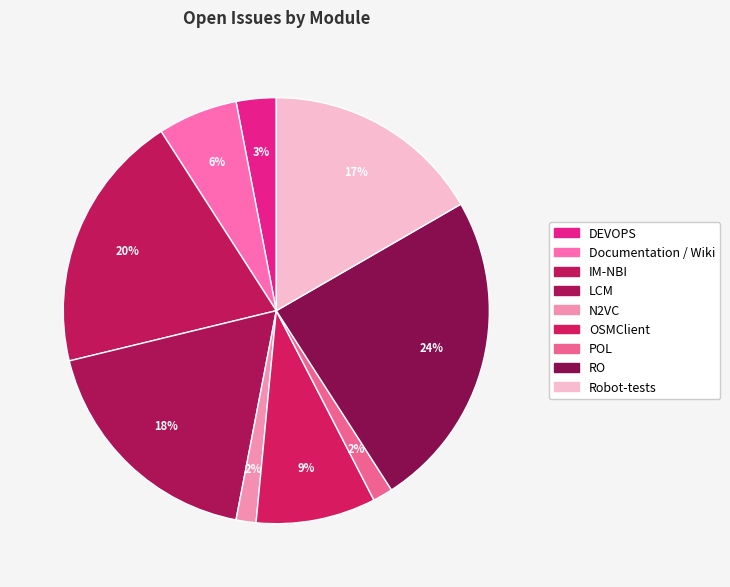

True or false: OSMClient accounts for 23% of the total.

False